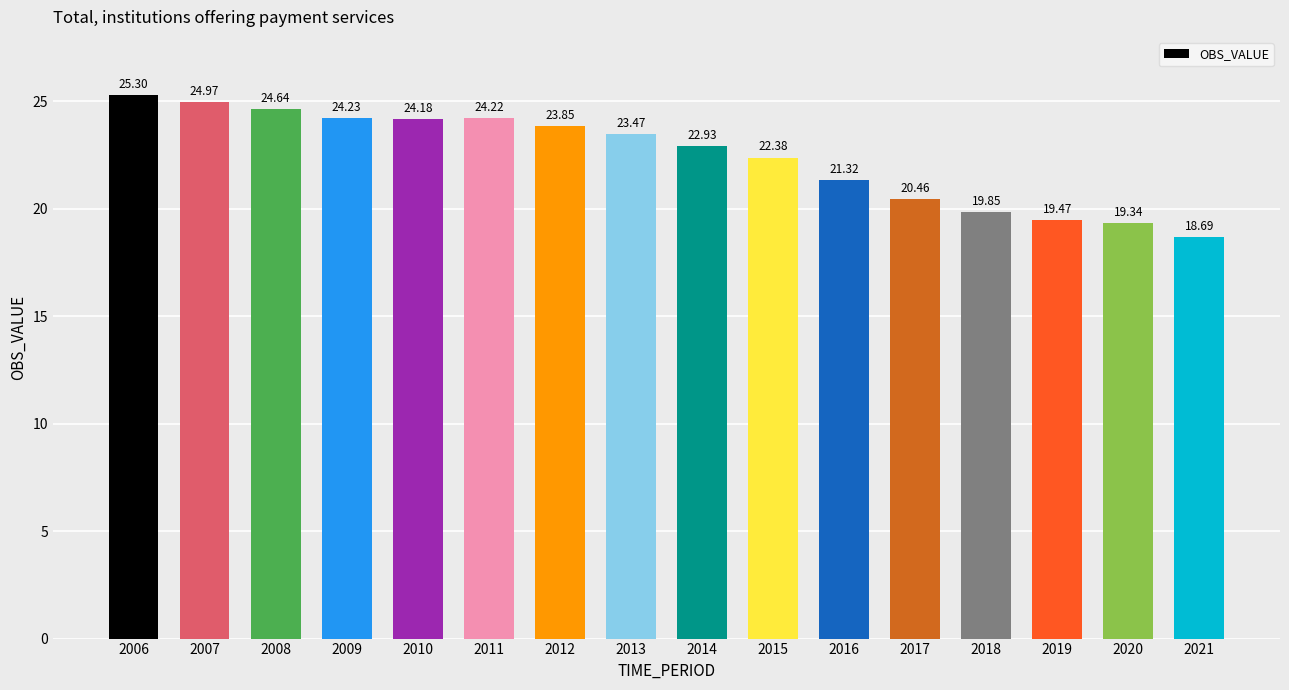

Does the chart contain stacked bars?

No